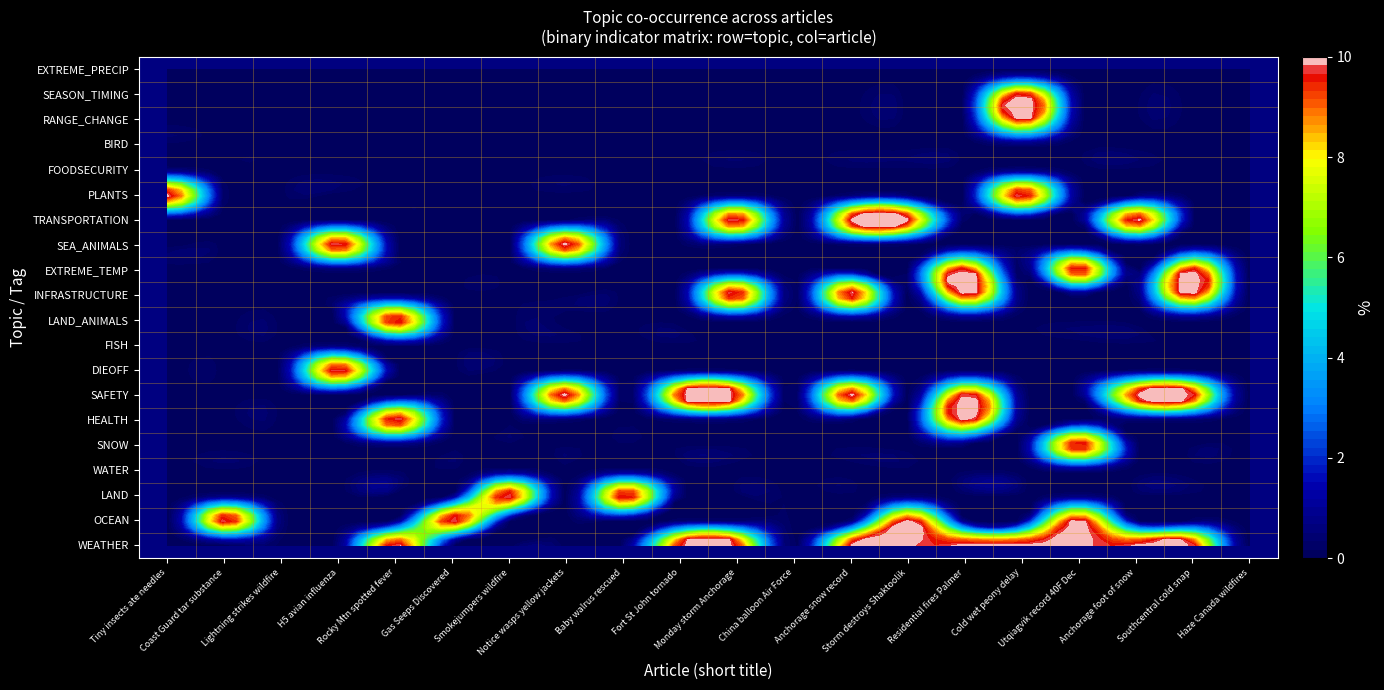

Which series has the largest total across all categories?

WEATHER